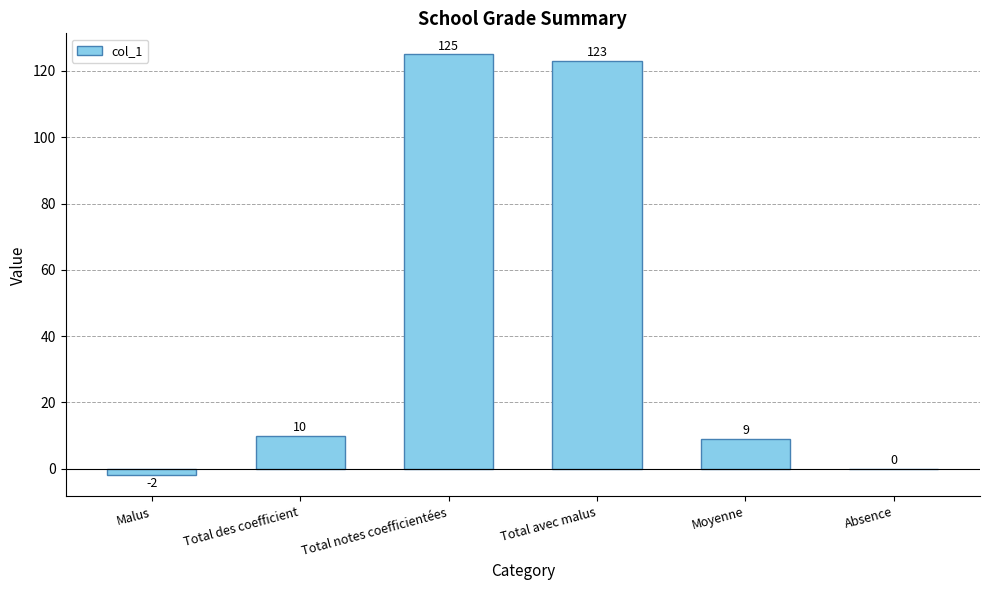

What is the sum of the values at Absence and Total avec malus?

123